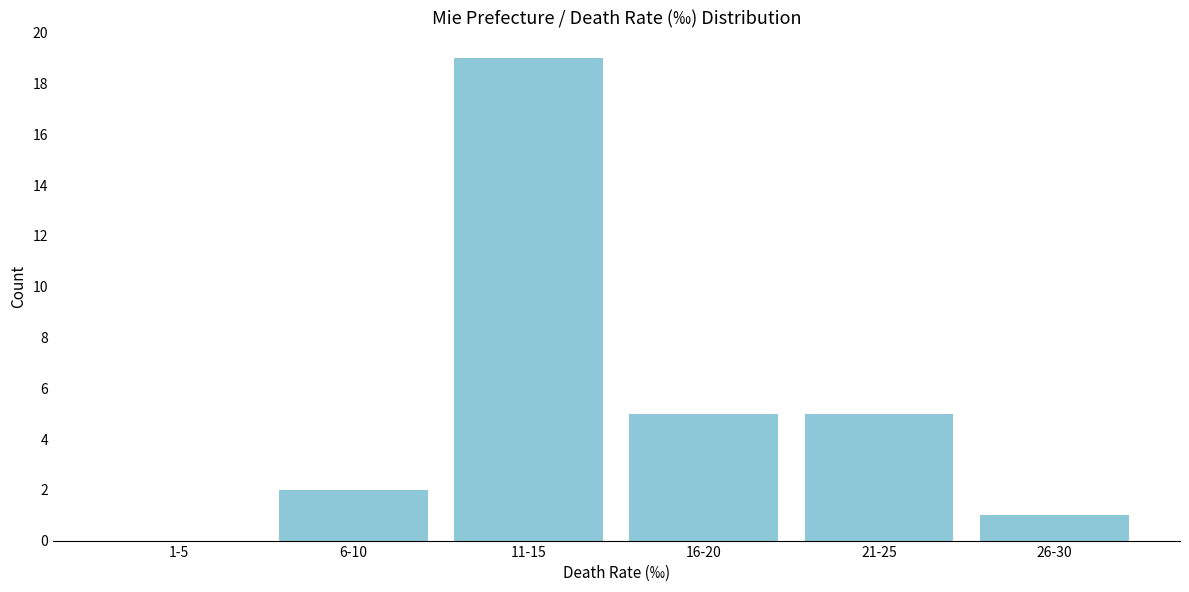

Reading right to left, list all the values displayed in this chart.

26-30=1	21-25=5	16-20=5	11-15=19	6-10=2	1-5=0